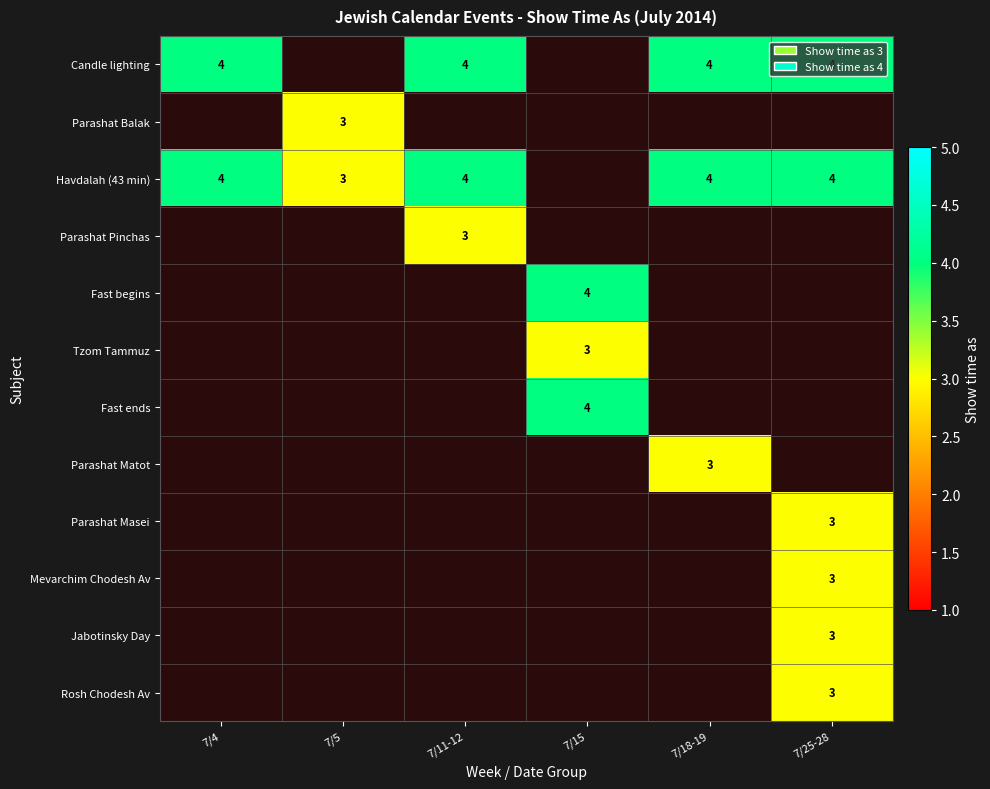

Is it true that Havdalah (43 min) equals 4 at 7/5?

False